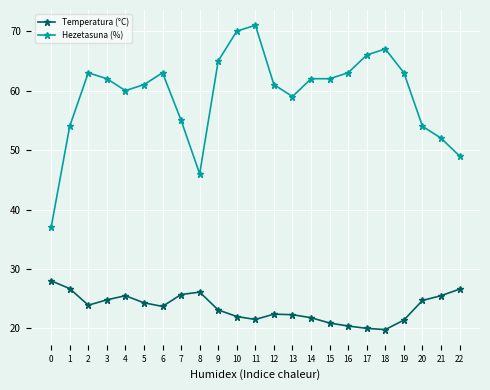

What is the difference between the second highest and second lowest values in the Temperatura (°C) series?

6.7